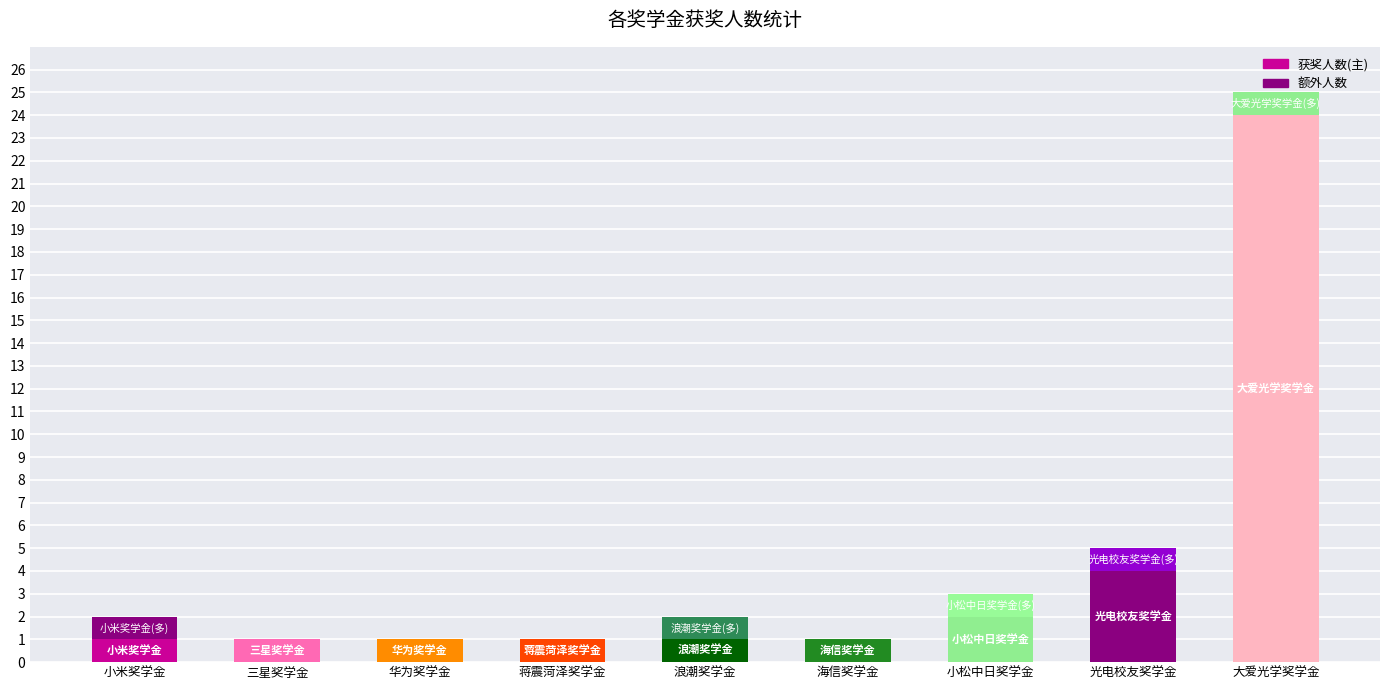

How many series are shown in this chart?

2